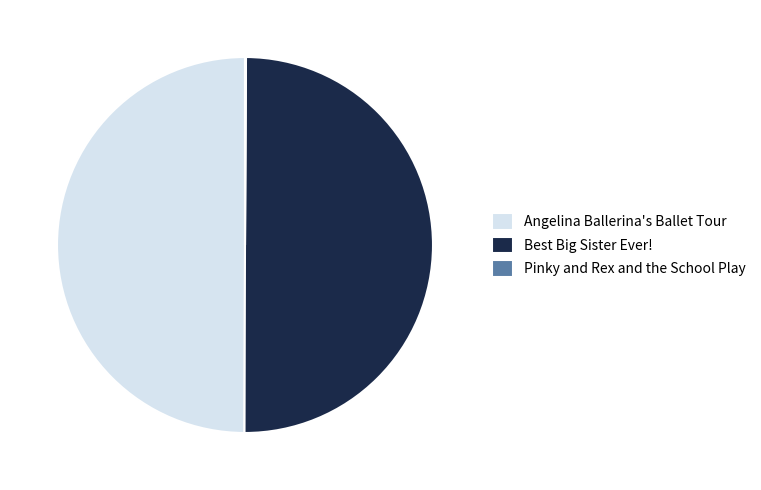

What is the ratio of the value at Best Big Sister Ever! to the value at Angelina Ballerina's Ballet Tour?

1.0